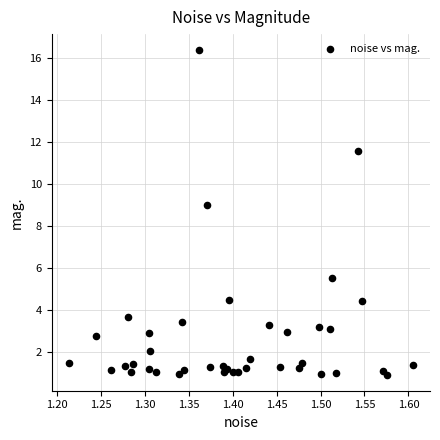

What Y value in the scatter plot is closest to 8?

9.0